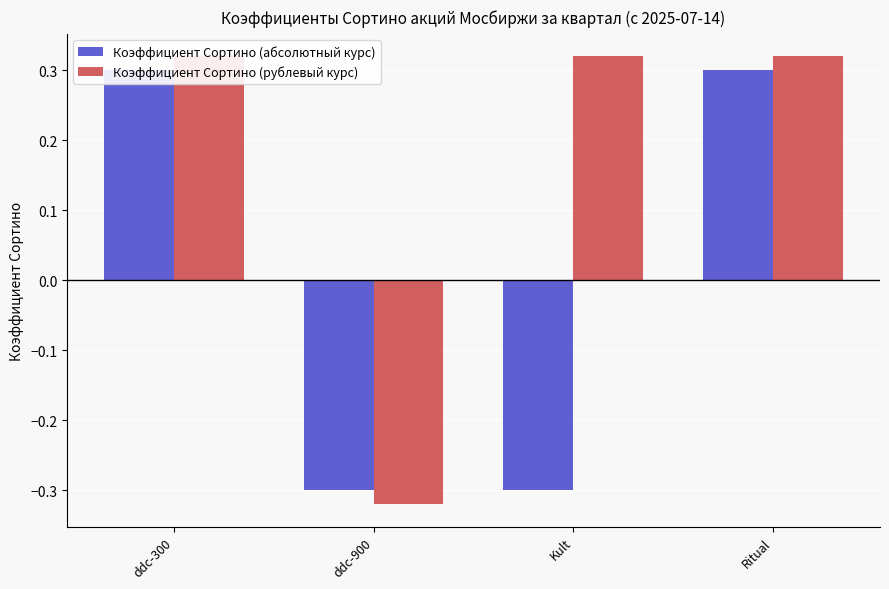

What value does the Коэффициент Сортино (рублевый курс) series have at Kult?

0.3